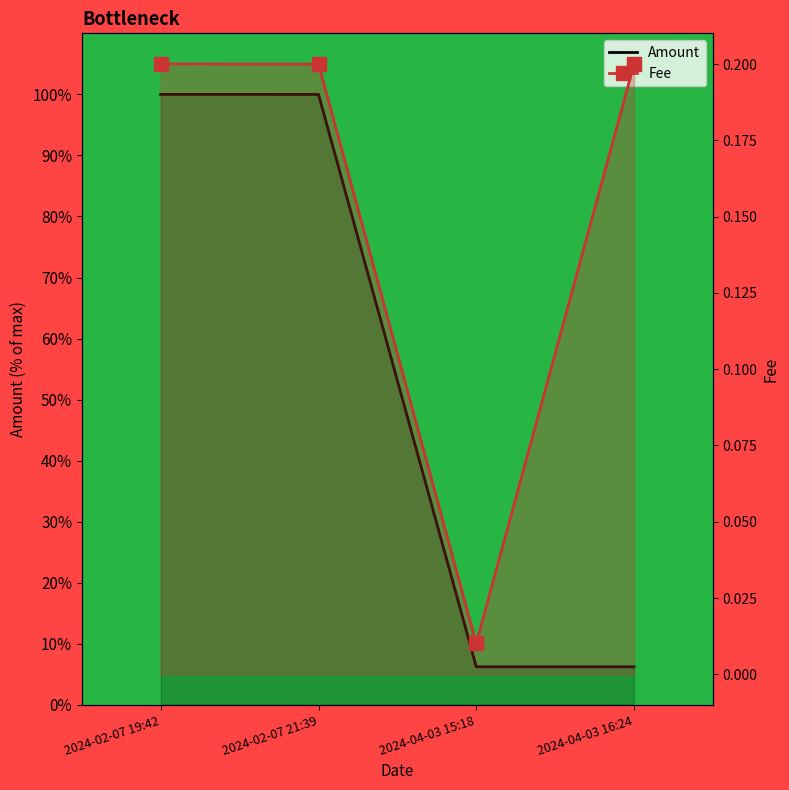

What is the value of the Amount point at the 1st from the left?

100.0